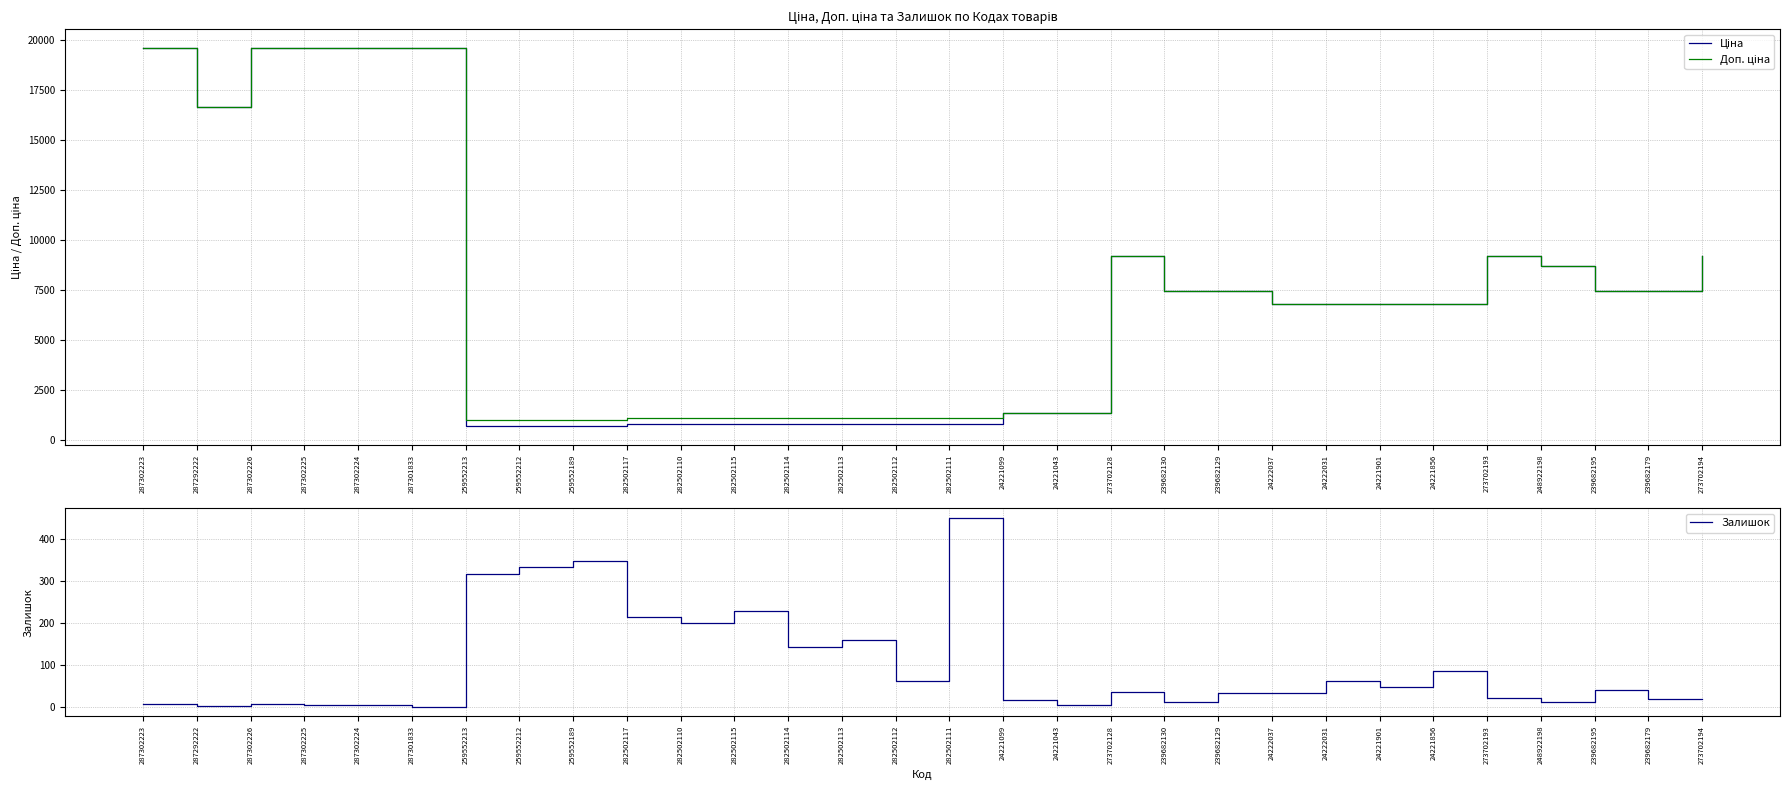

What are all the series names shown in the legend?

Ціна, Доп. ціна, Залишок